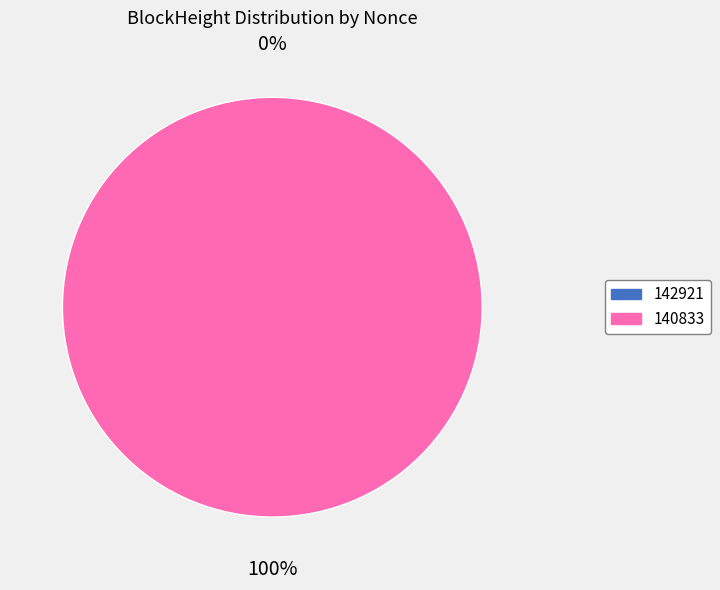

To the nearest percent, what is the combined percentage of 142921 and 140833?

100%